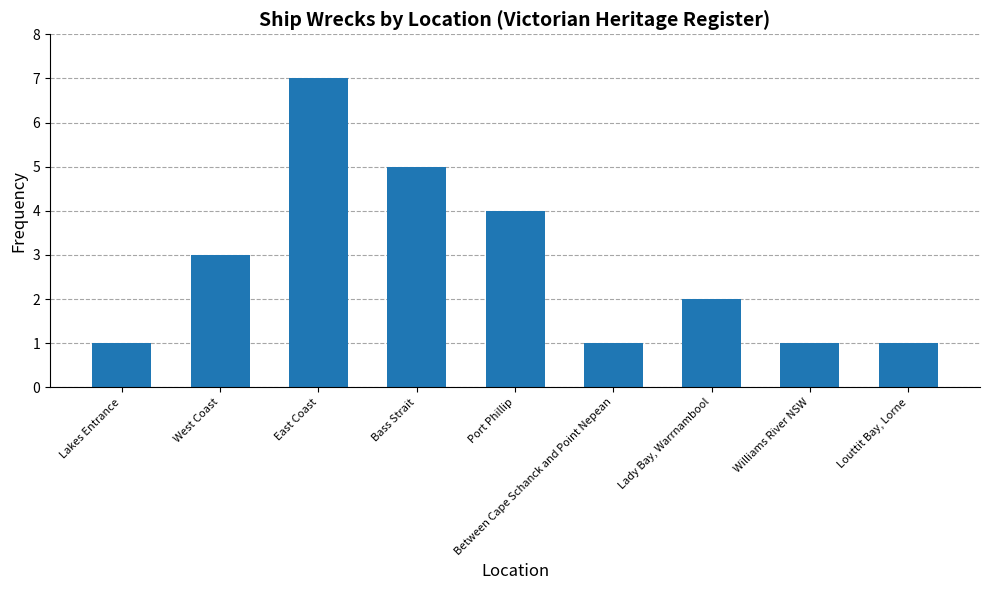

Reading left to right, extract all data points from this chart.

Lakes Entrance=1	West Coast=3	East Coast=7	Bass Strait=5	Port Phillip=4	Between Cape Schanck and Point Nepean=1	Lady Bay, Warrnambool=2	Williams River NSW=1	Louttit Bay, Lorne=1